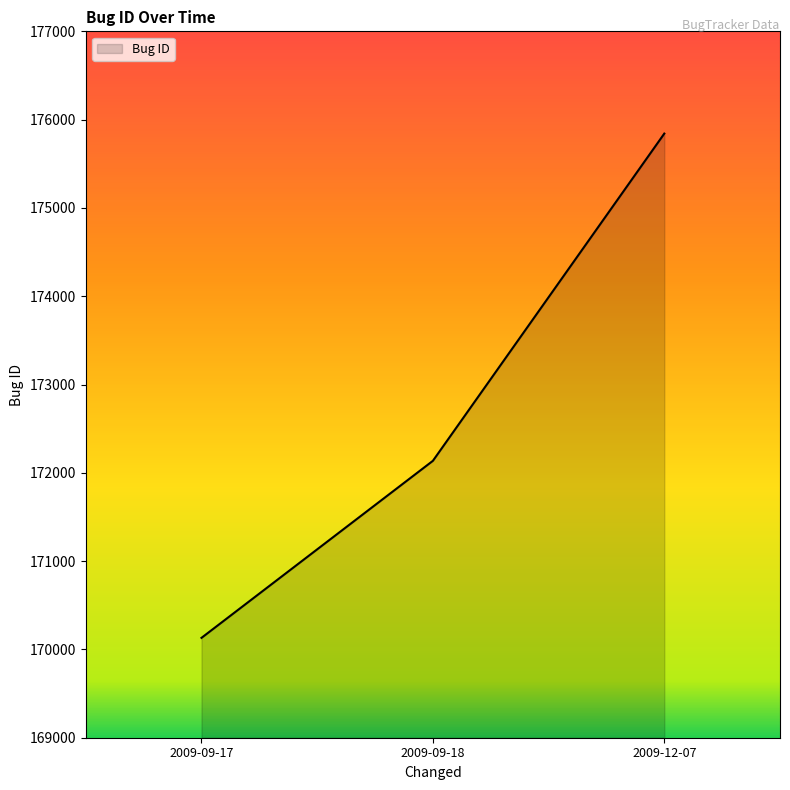

Rank the categories by value from highest to lowest.

2009-12-07, 2009-09-18, 2009-09-17